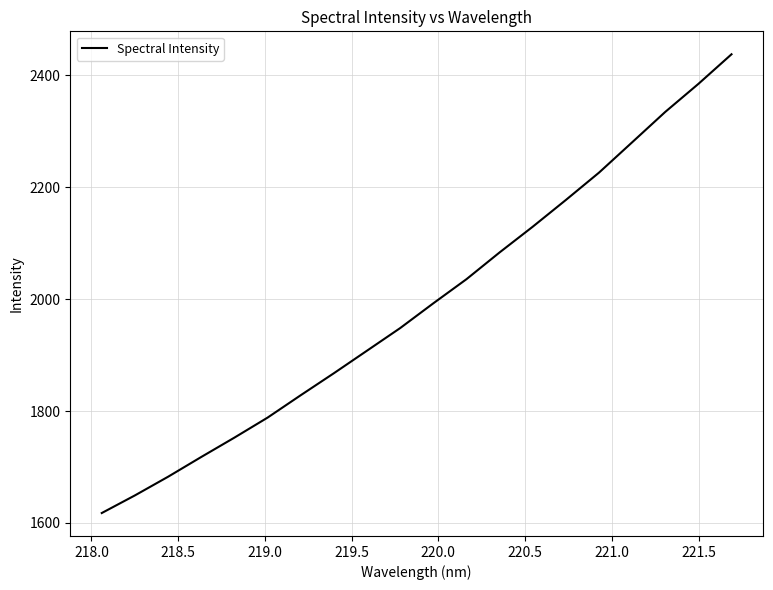

What is the smallest value displayed?

1617.7